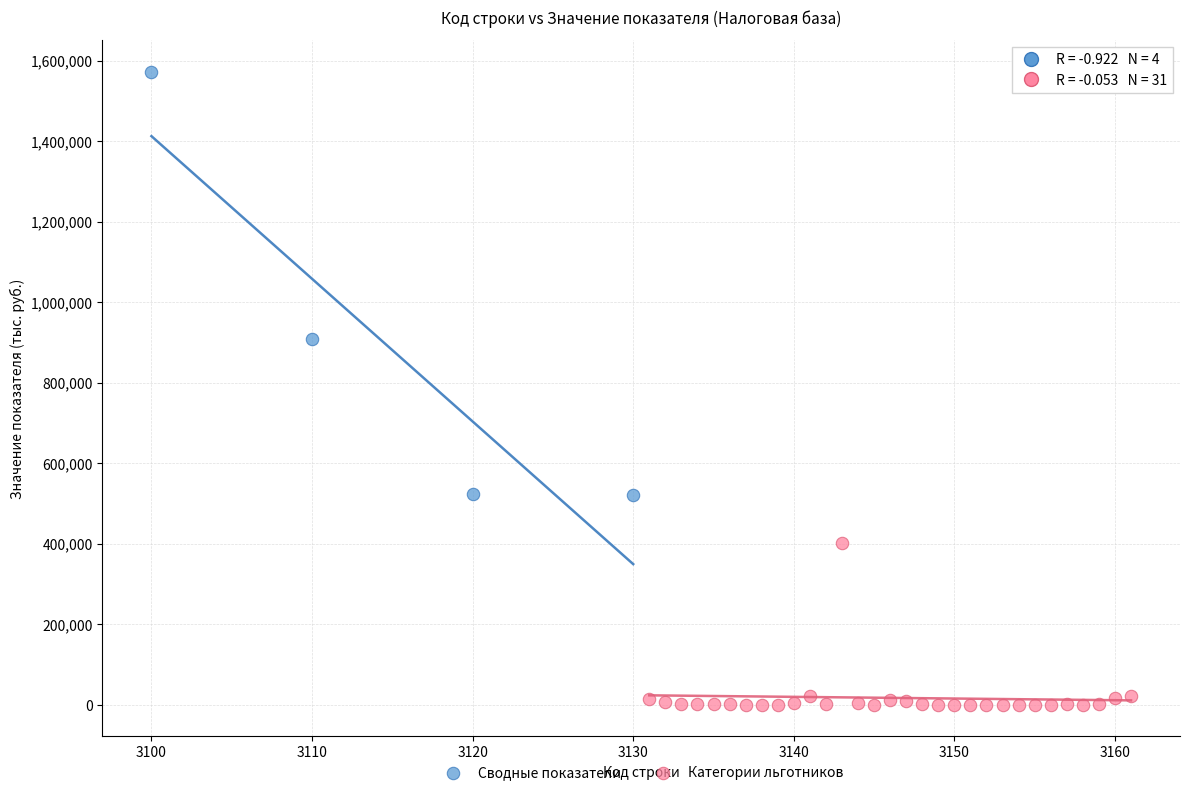

Which series contains the lowest Y value?

Категории льготников